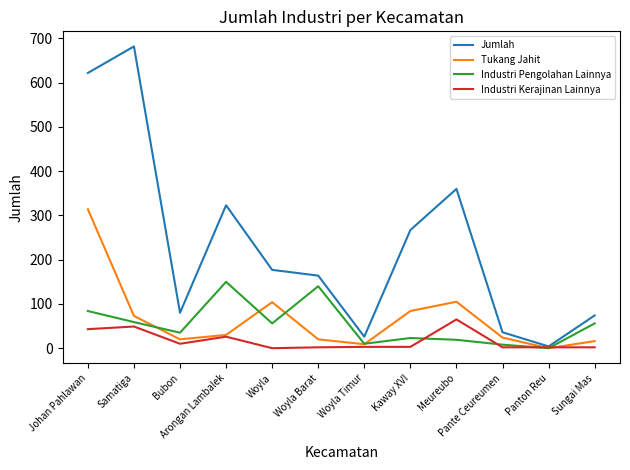

At which category does Jumlah reach its first local valley?

Bubon